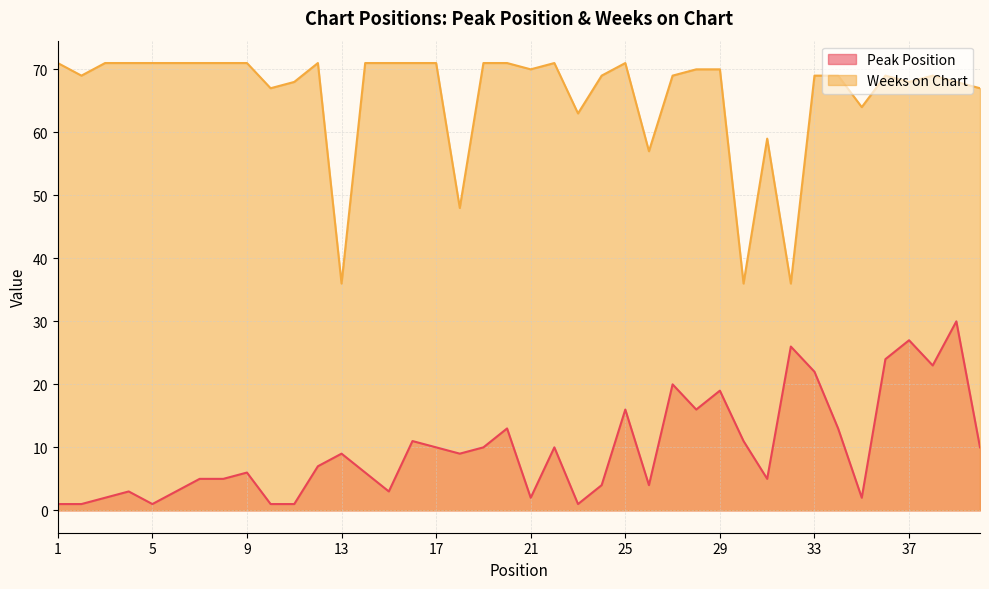

Reading right to left, transcribe all the data shown in this chart.

Peak Position: 40=10	39=30	38=23	37=27	36=24	35=2	34=13	33=22	32=26	31=5	30=11	29=19	28=16	27=20	26=4	25=16	24=4	23=1	22=10	21=2	20=13	19=10	18=9	17=10	16=11	15=3	14=6	13=9	12=7	11=1	10=1	9=6	8=5	7=5	6=3	5=1	4=3	3=2	2=1	1=1
Weeks on Chart: 40=67	39=68	38=69	37=68	36=69	35=64	34=69	33=69	32=36	31=59	30=36	29=70	28=70	27=69	26=57	25=71	24=69	23=63	22=71	21=70	20=71	19=71	18=48	17=71	16=71	15=71	14=71	13=36	12=71	11=68	10=67	9=71	8=71	7=71	6=71	5=71	4=71	3=71	2=69	1=71